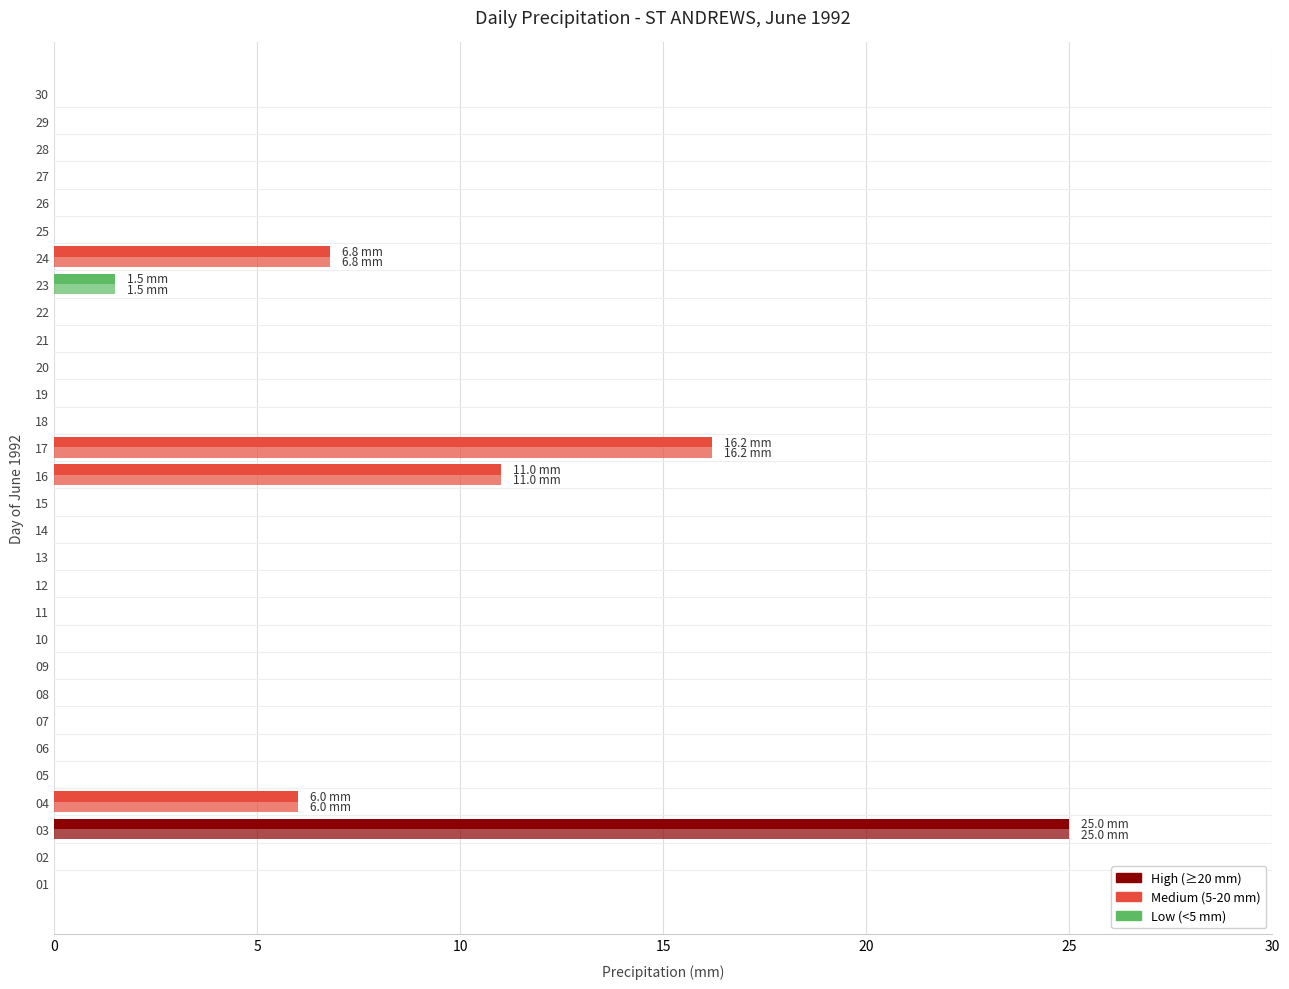

The value of Total Precip (mm) at 30 is 0.0. True or false?

True